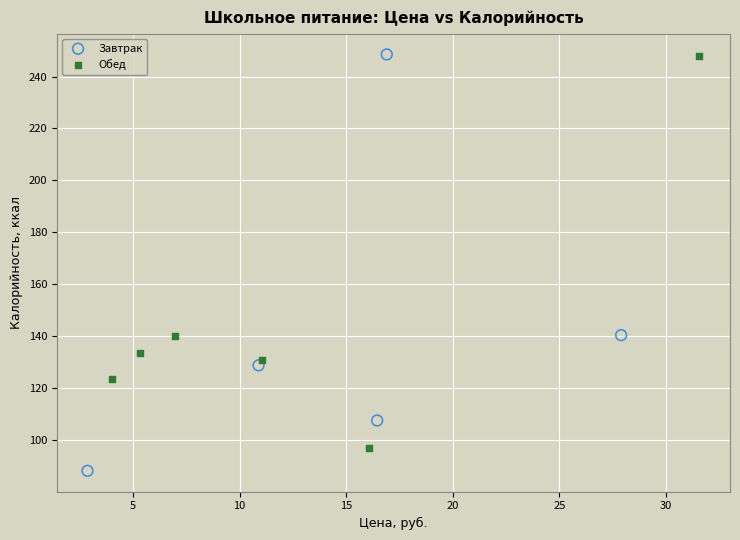

Which series reaches the minimum Y coordinate?

Завтрак